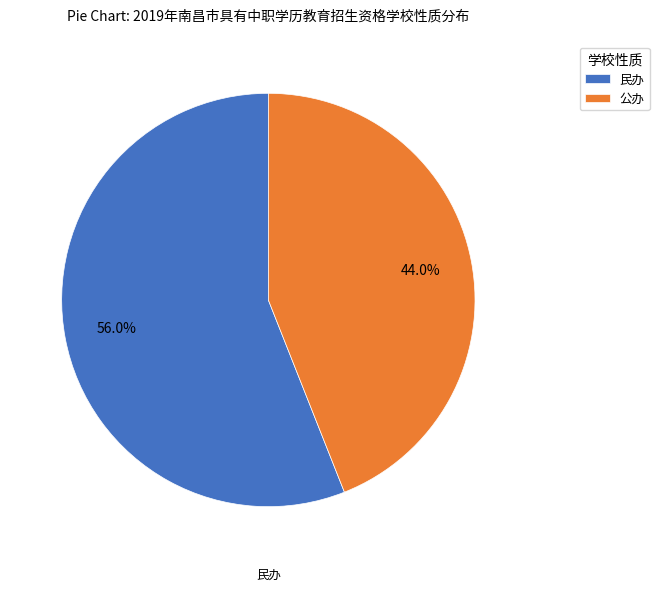

How many slices are in this pie chart?

2